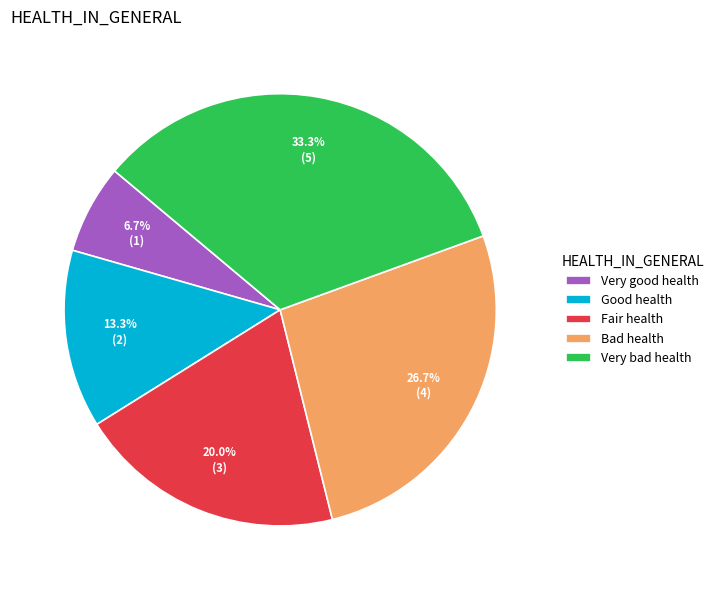

Combined, do Fair health and Good health account for over 50%?

No